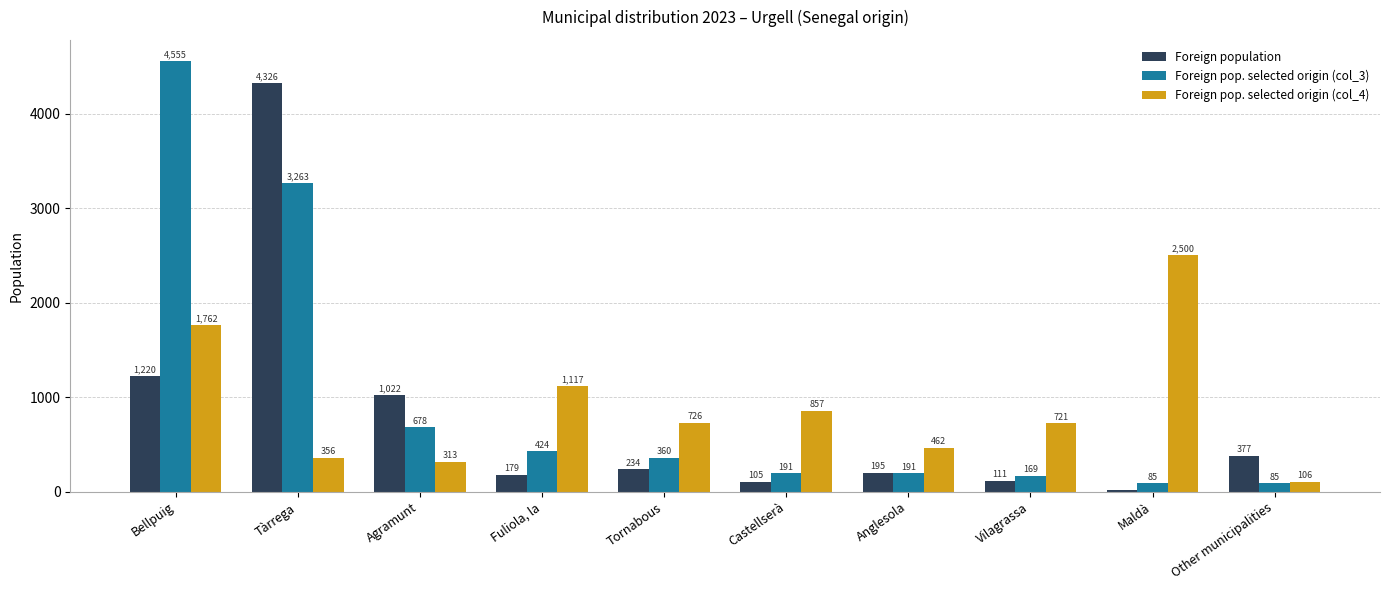

List the labels in order of Foreign pop. selected origin (col_4) value, smallest first.

Other municipalities, Agramunt, Tàrrega, Anglesola, Vilagrassa, Tornabous, Castellserà, Fuliola, la, Bellpuig, Maldà